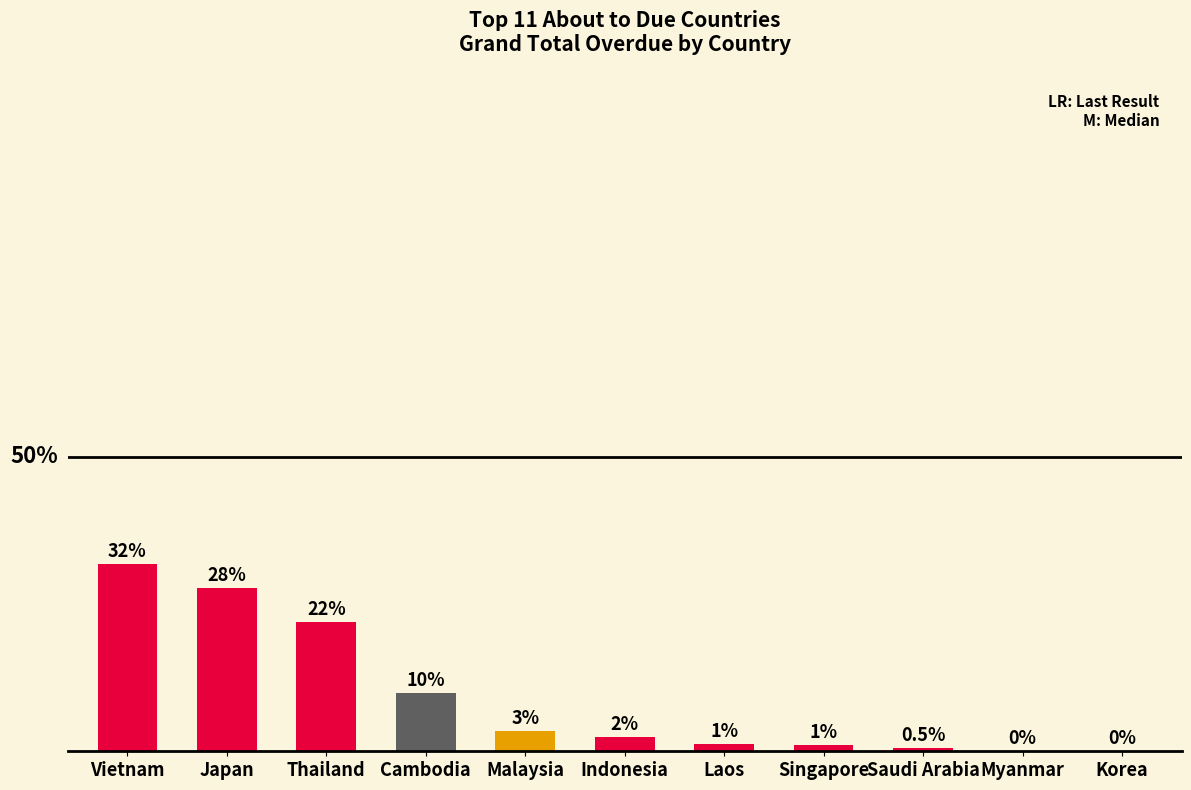

Reading left to right, extract all data points from this chart.

378833.3	330073.3	261933.5	118024.8	41243.5	28123.0	15310.0	13552.8	6426.0	0.0	0.0